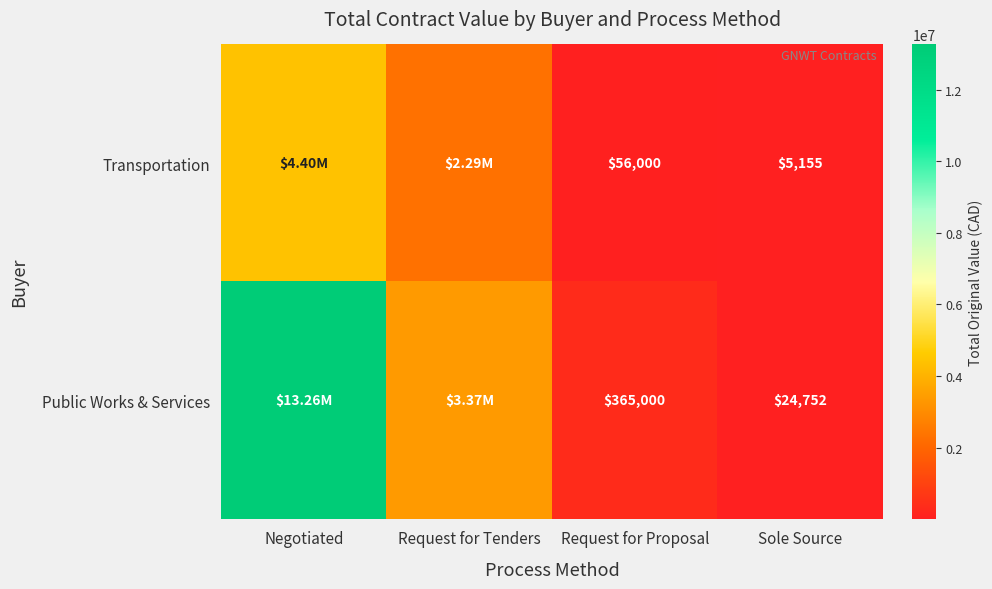

Is it true that Transportation equals 5154.7 at Sole Source?

True